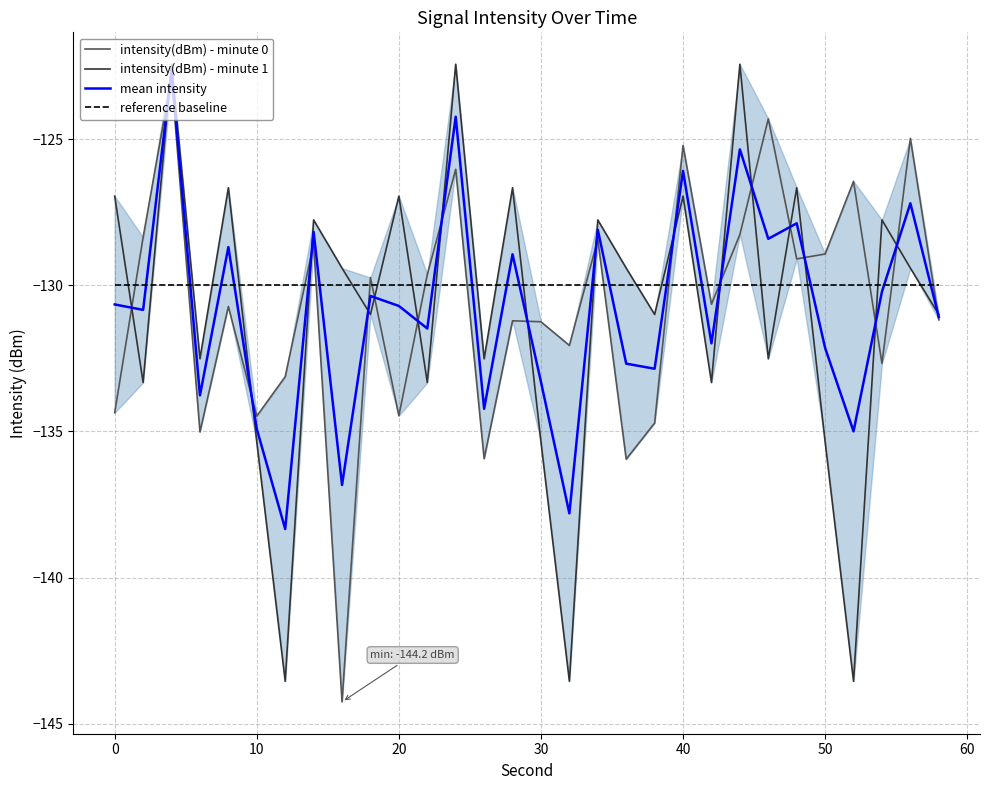

What is the average value of the intensity(dBm) - minute 1 series?

-130.9